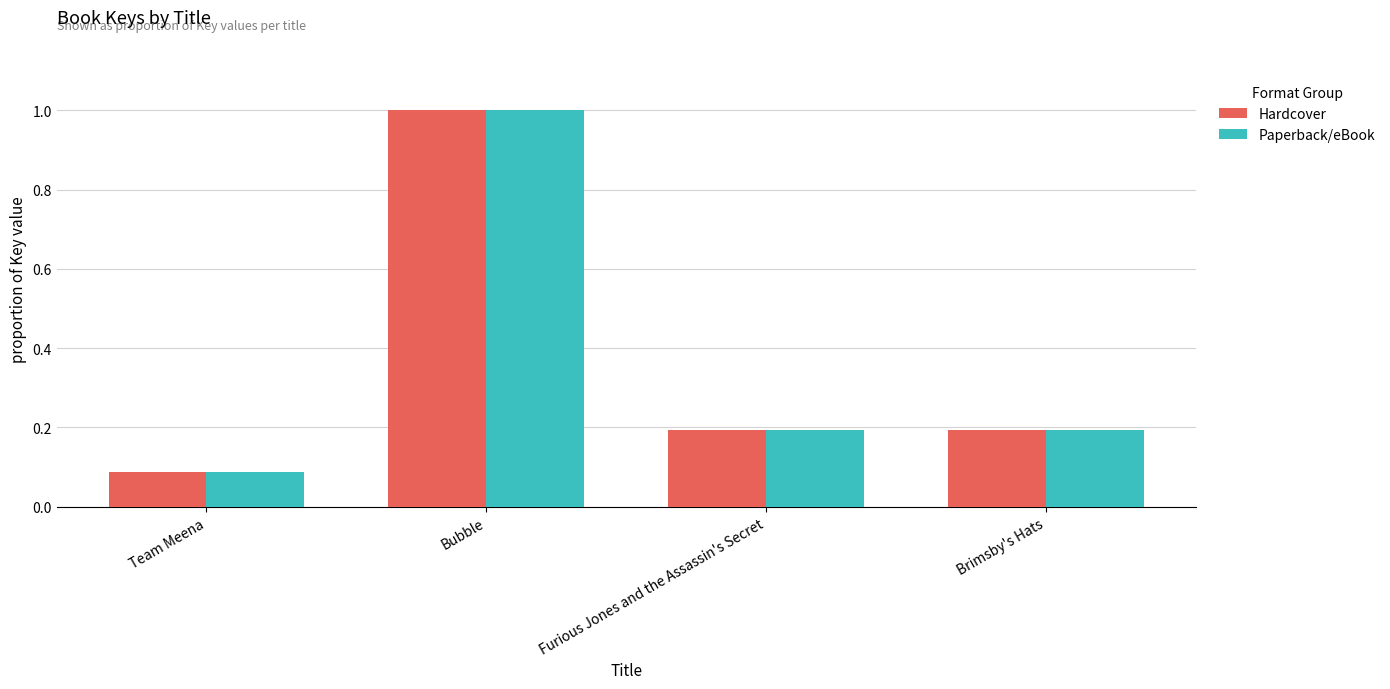

True or false: Hardcover has a value of 0.0 at Team Meena.

False